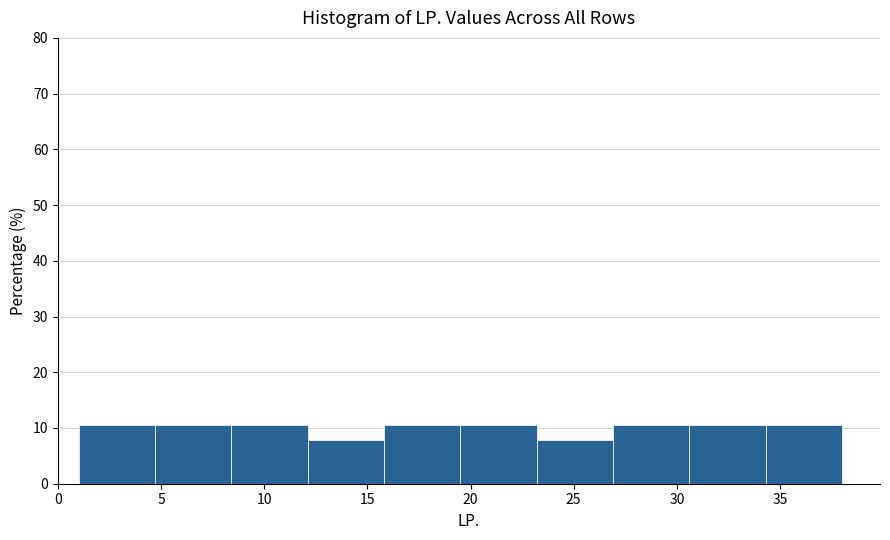

How tall is the bar that spans 8.4 to 12.1 on the x-axis? Neither the bar edges nor the heights are printed on the chart, so give them approximately, as read against the axes.

11